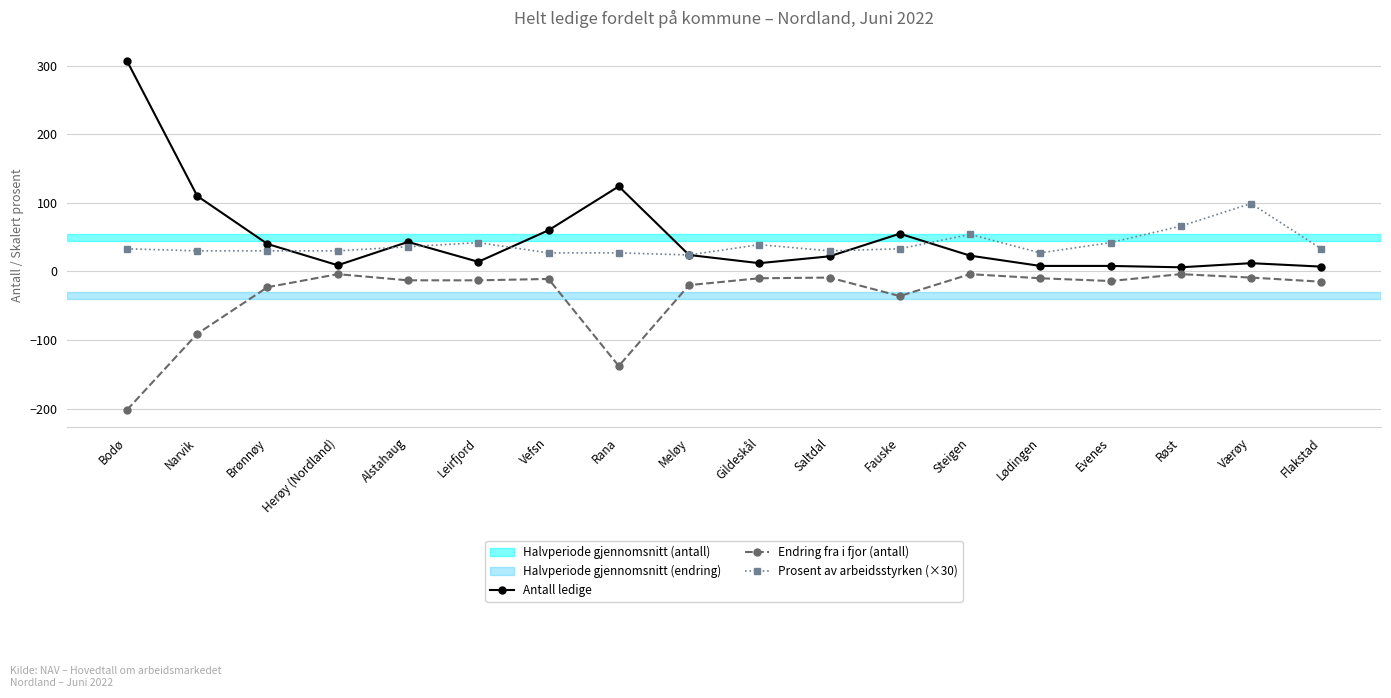

What is the difference between the Antall ledige values at Leirfjord and Alstahaug?

29